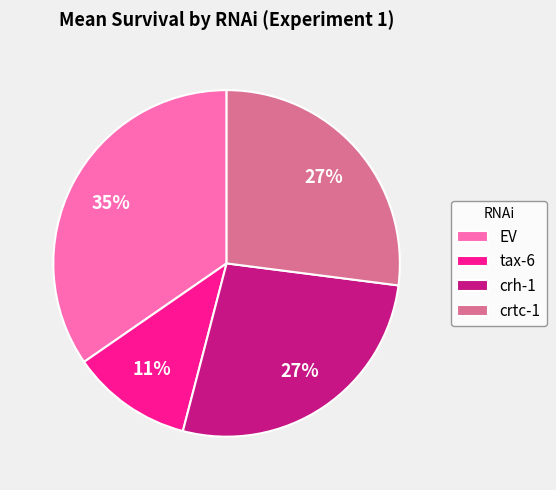

Does any single category account for the majority?

No